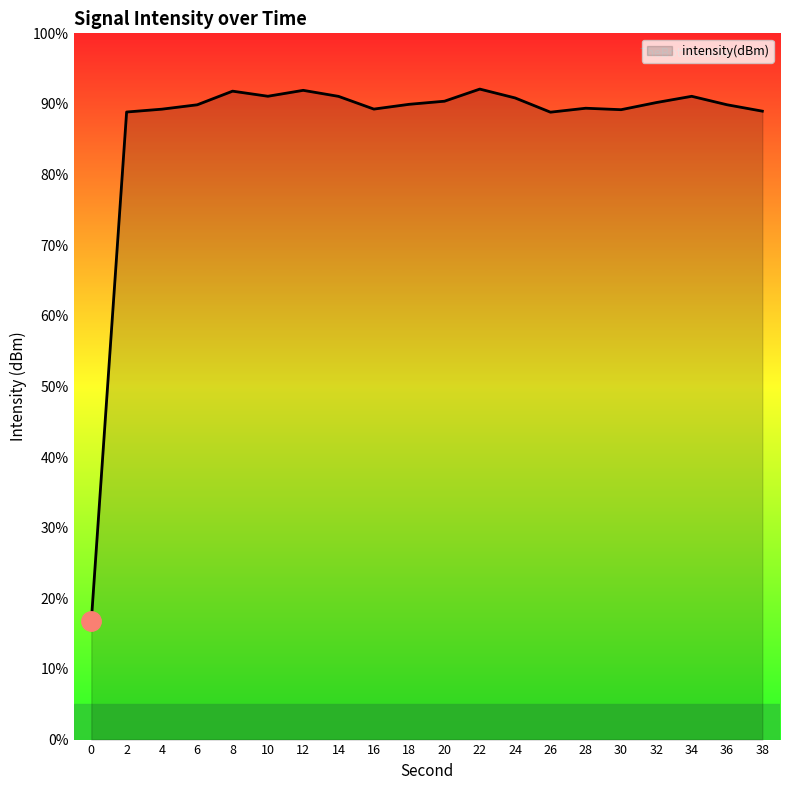

What is the difference between the maximum and minimum values?

75.4